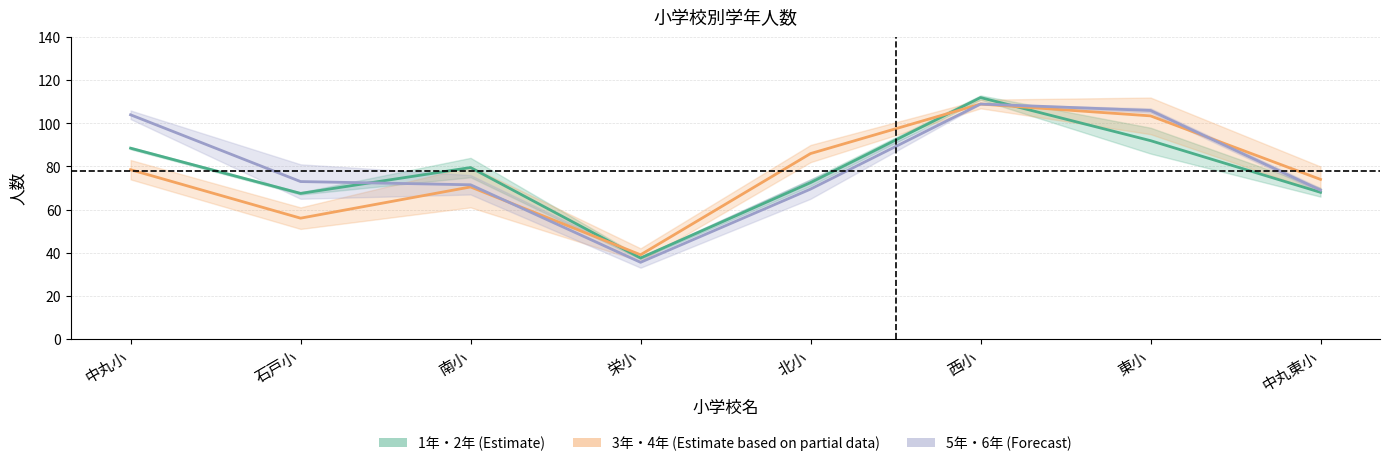

Reading left to right, extract all data points from this chart.

1年・2年 (Estimate): 中丸小=88.5	石戸小=67.5	南小=79.5	栄小=37.5	北小=72.5	西小=112.0	東小=92.0	中丸東小=68.0
3年・4年 (Partial): 中丸小=78.5	石戸小=56.0	南小=70.5	栄小=39.0	北小=86.0	西小=109.0	東小=103.5	中丸東小=74.0
5年・6年 (Forecast): 中丸小=104.0	石戸小=73.0	南小=71.5	栄小=35.5	北小=69.5	西小=109.0	東小=106.0	中丸東小=69.0